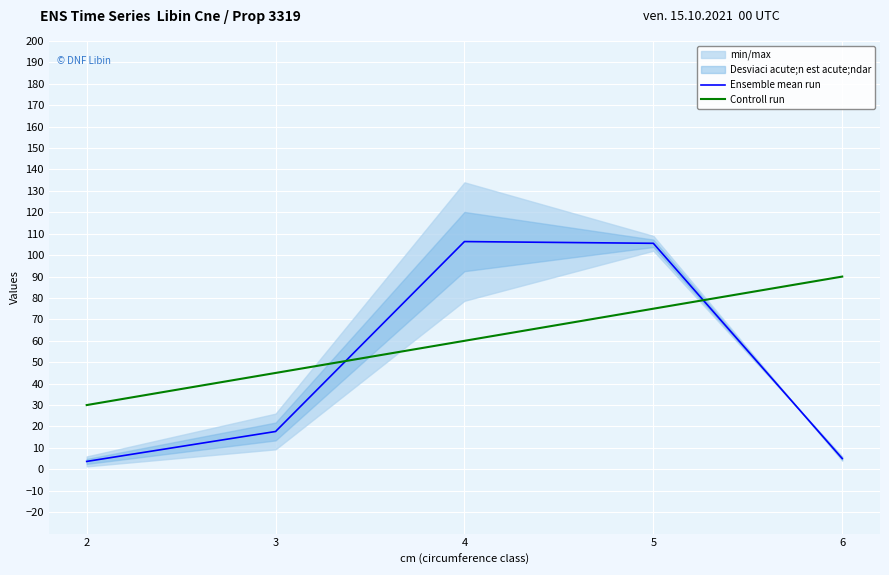

Where do Ensemble mean run and Controll run first cross each other?

3 and 4